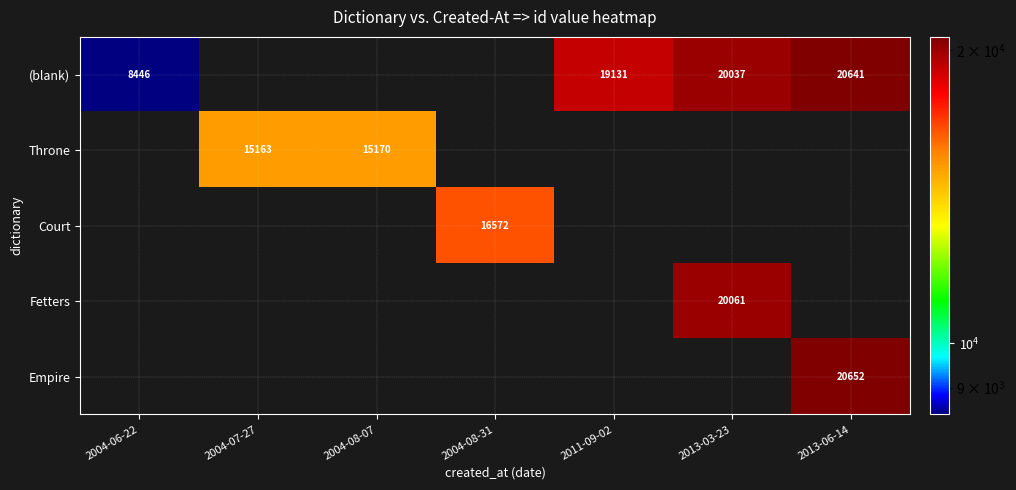

At how many categories does at least one series exceed 17051?

3